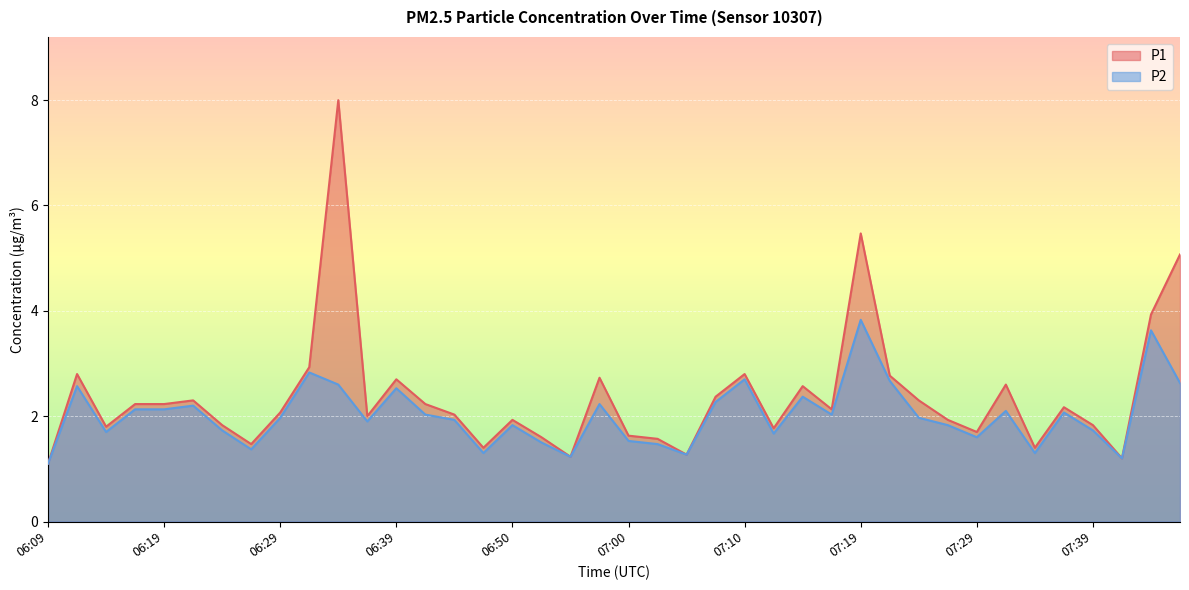

At which category does P1 reach its first local peak?

06:12